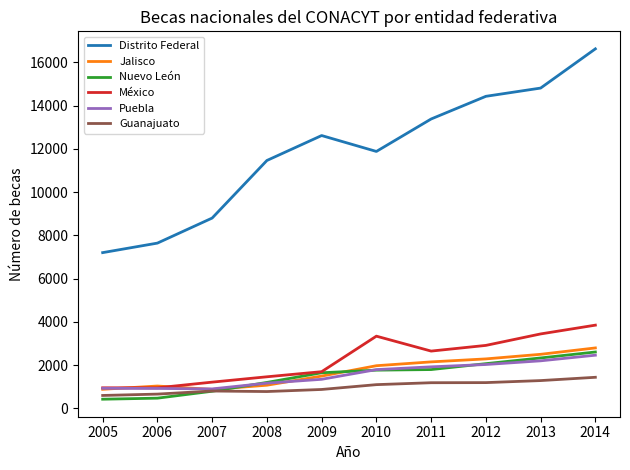

Which series has the widest spread of values?

Distrito Federal